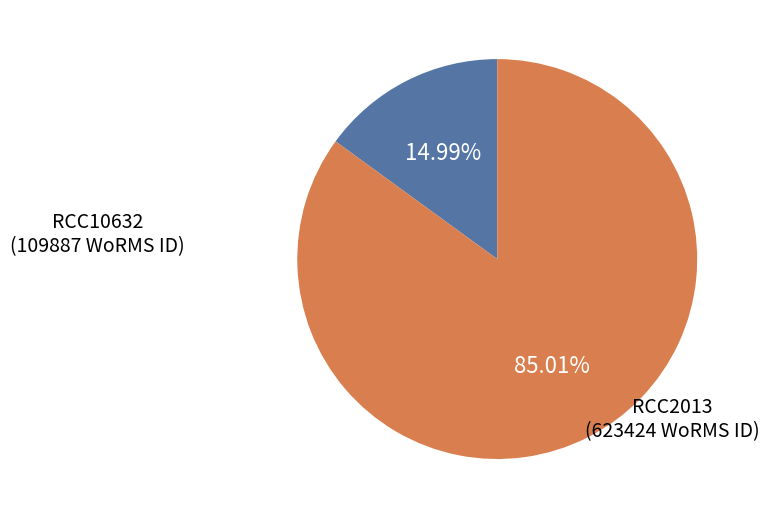

How many segments does this pie chart have?

2